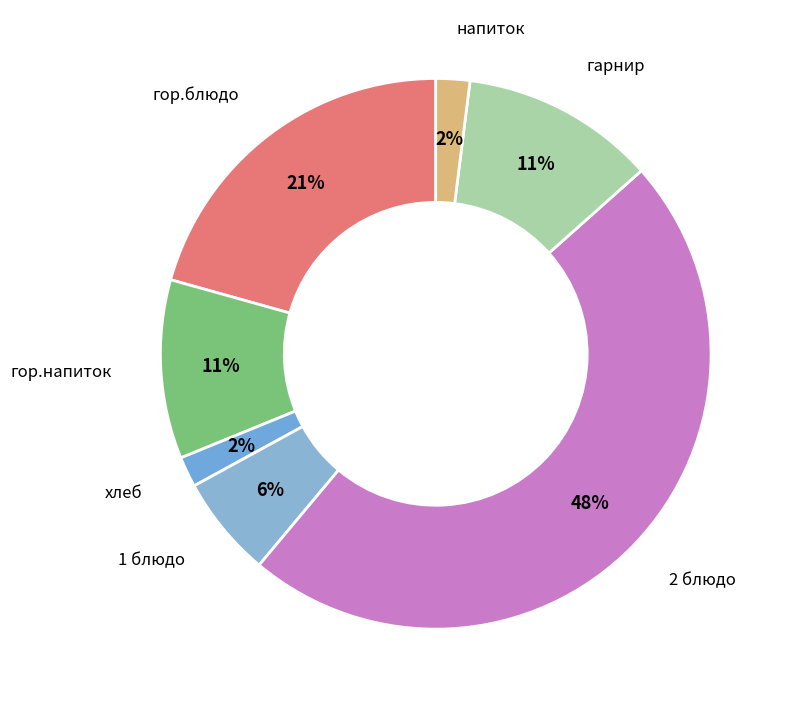

How many slices are in this pie chart?

7